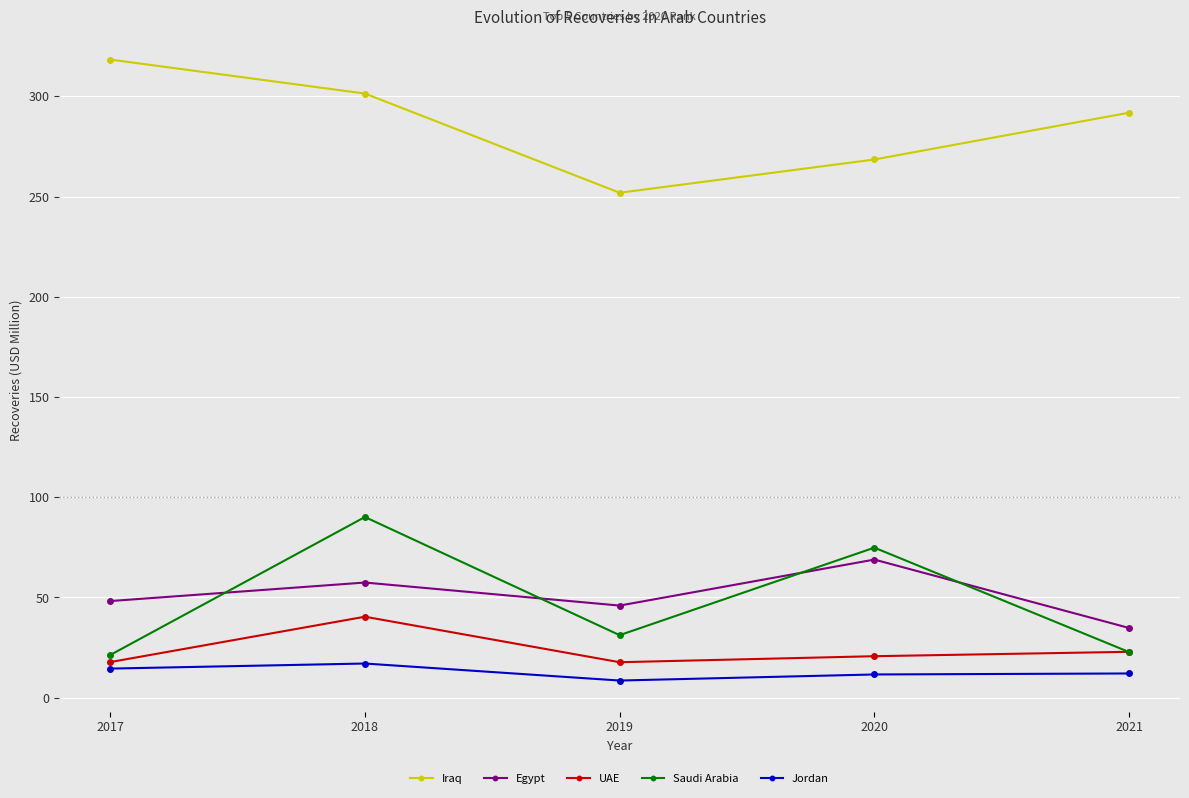

After their last crossing, which series has the higher values: Saudi Arabia or UAE?

UAE